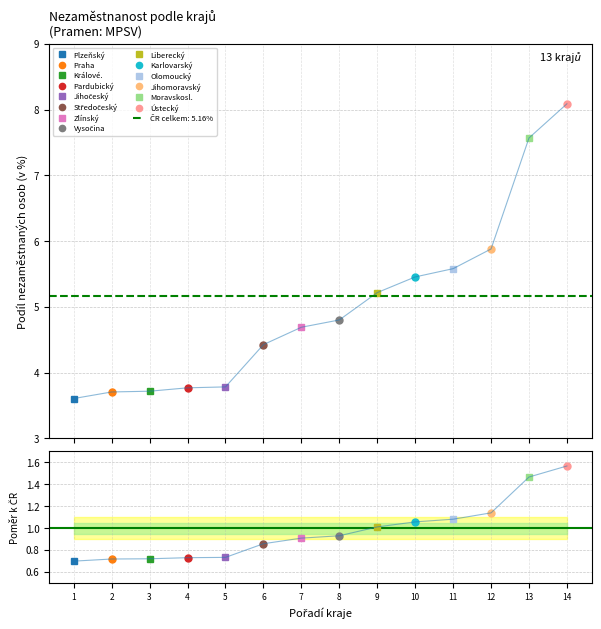

Is it true that the value at 3 is 1.0?

False